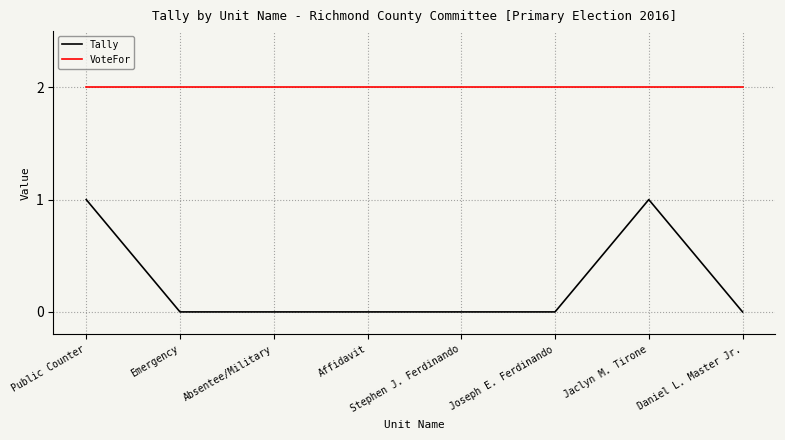

Does the chart have visible grid lines?

Yes